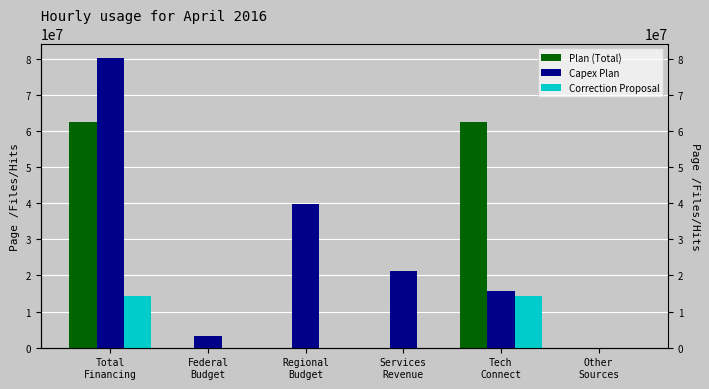

At which label does Correction Proposal reach its minimum?

Federal
Budget